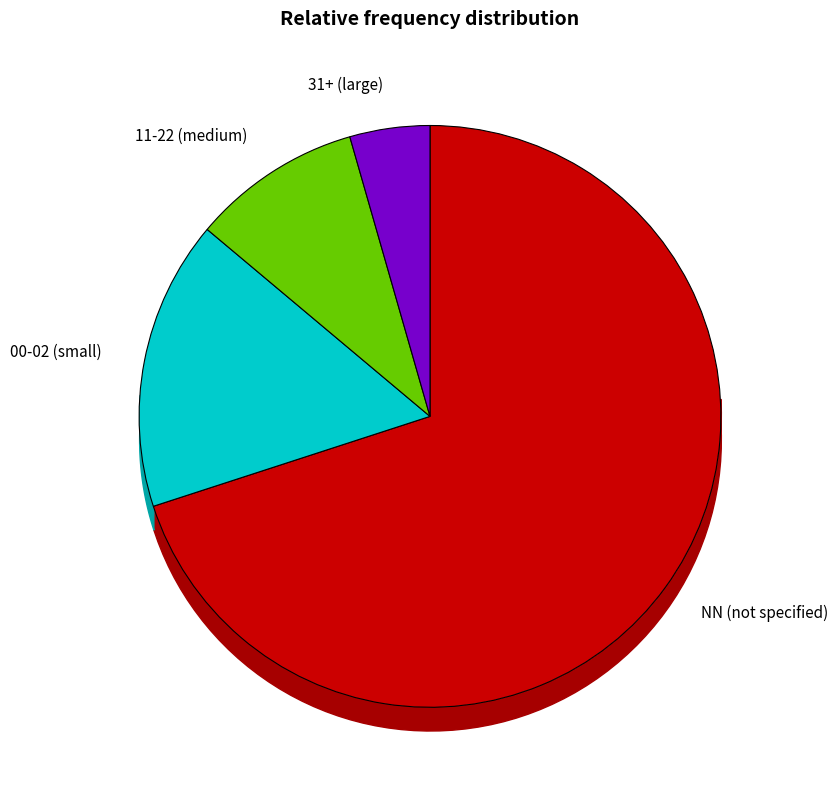

What is the smallest slice in the pie chart?

31+ (large)